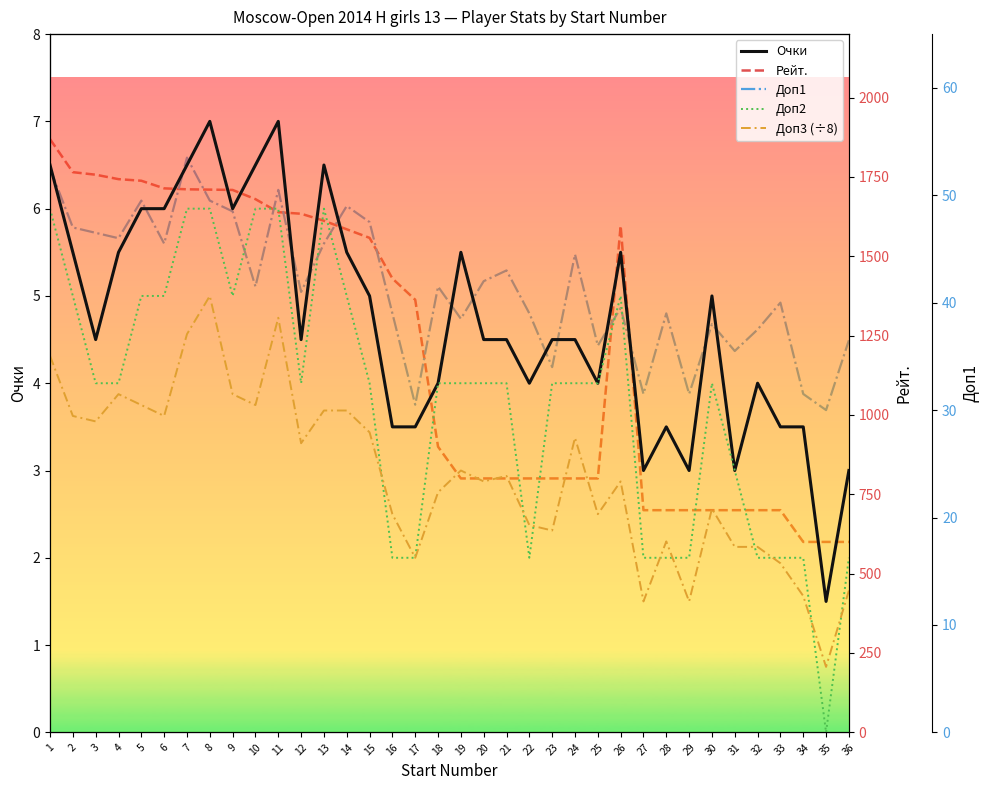

How many values in the Доп3 (÷8) series are below 2?

6